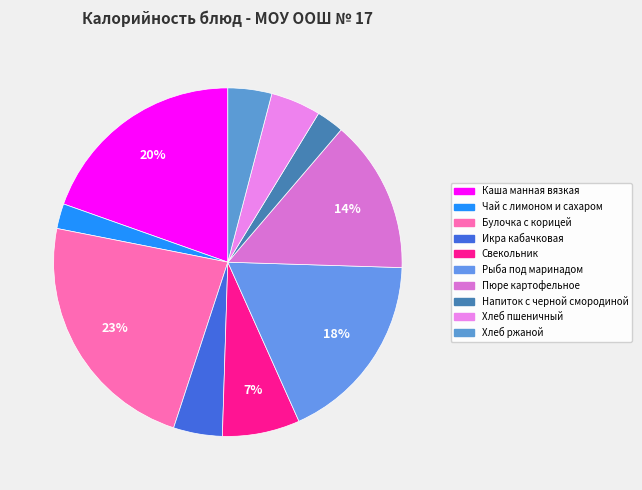

Rank the categories by value from highest to lowest.

Булочка с корицей, Каша манная вязкая, Рыба под маринадом, Пюре картофельное, Свекольник, Хлеб пшеничный, Икра кабачковая, Хлеб ржаной, Напиток с черной смородиной, Чай с лимоном и сахаром